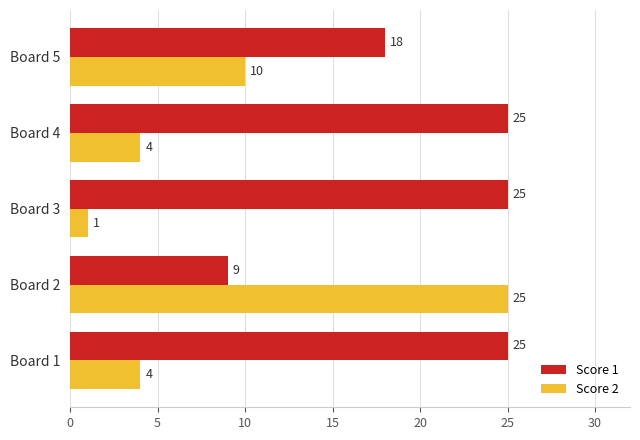

How many values in the Score 1 series are below 25?

2